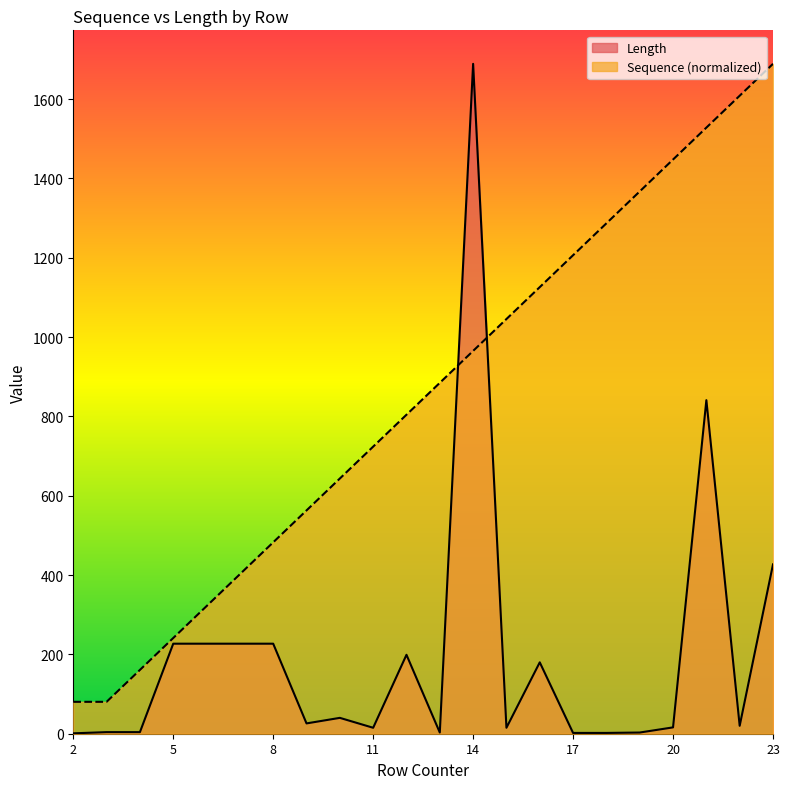

True or false: Sequence has a value of 321.7 at 6.

True